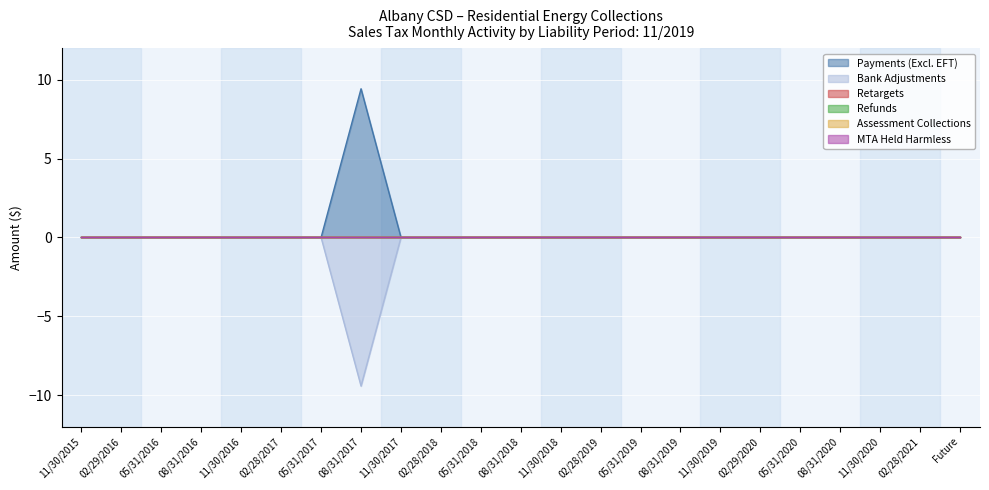

At which label does Refunds reach its peak?

11/30/2015